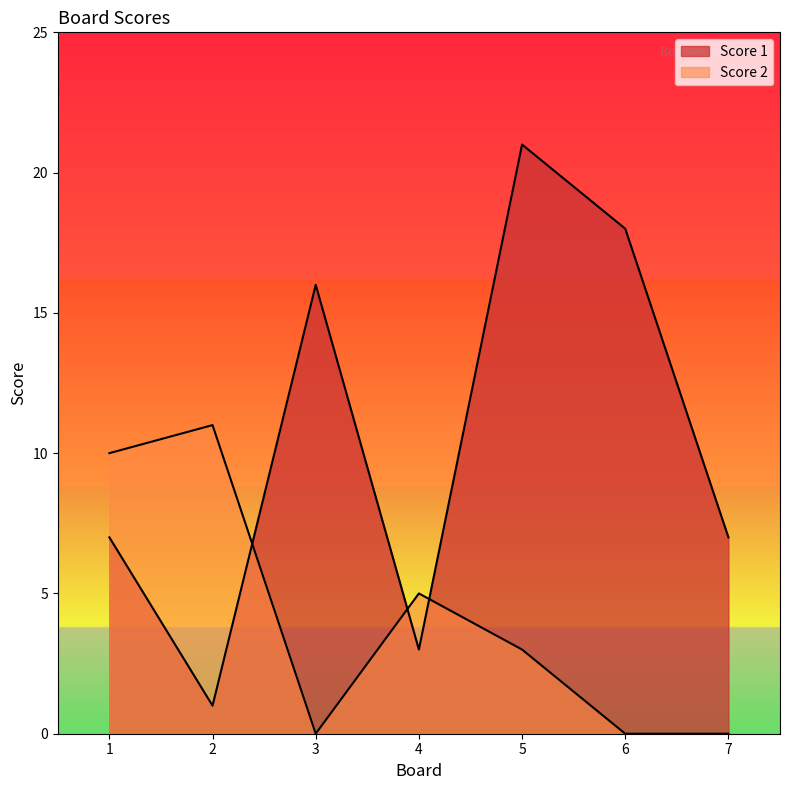

What is the sum of all Score 2 values?

29